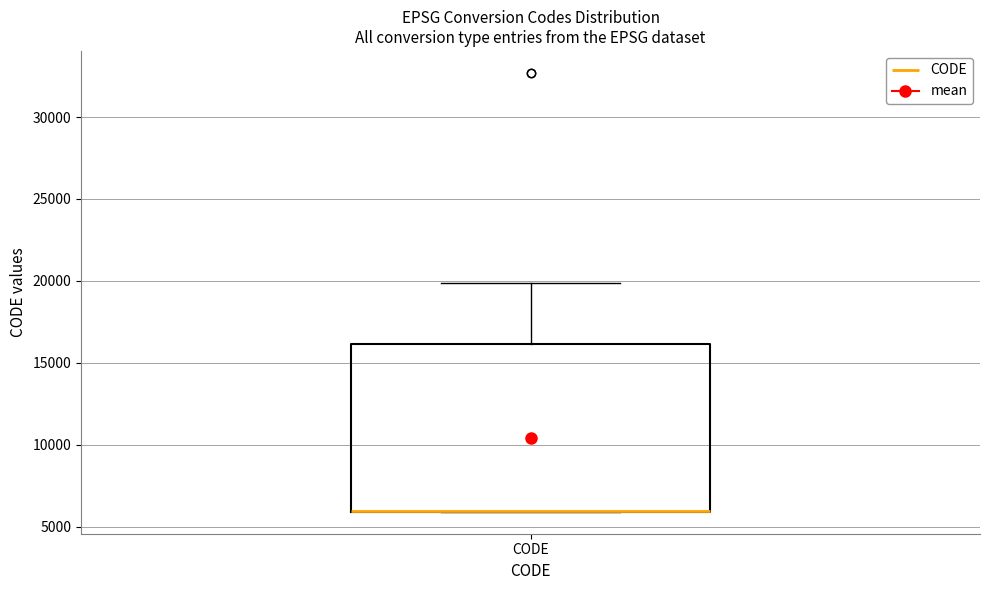

Where is the lower edge of the box for CODE on the y-axis? The values are not printed on the chart, so give them approximately, as read against the axis.

6000